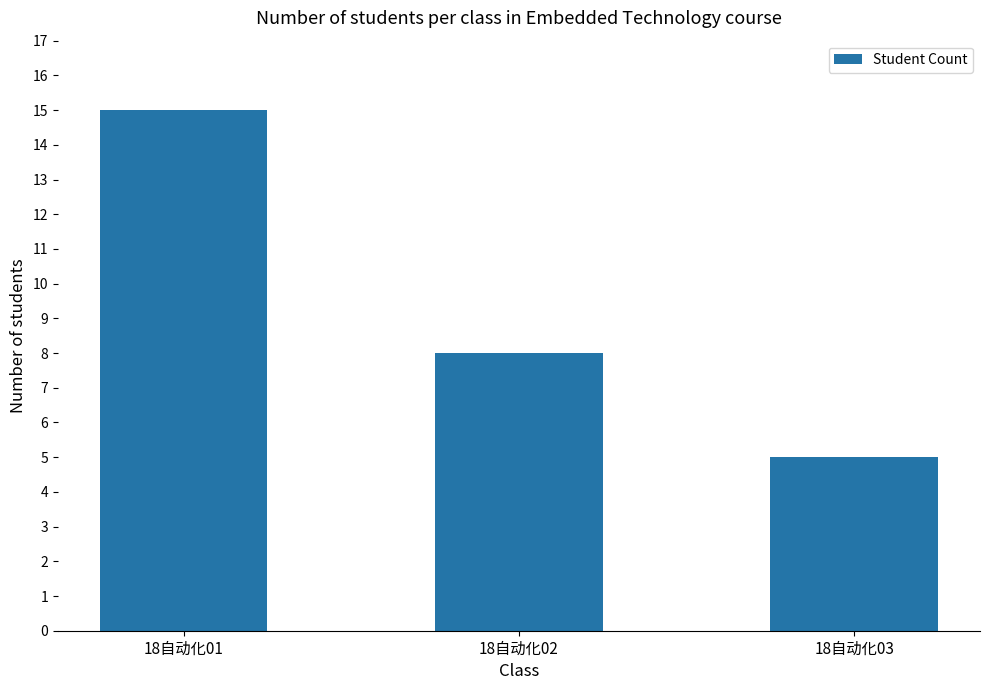

How many data points are less than 8?

1